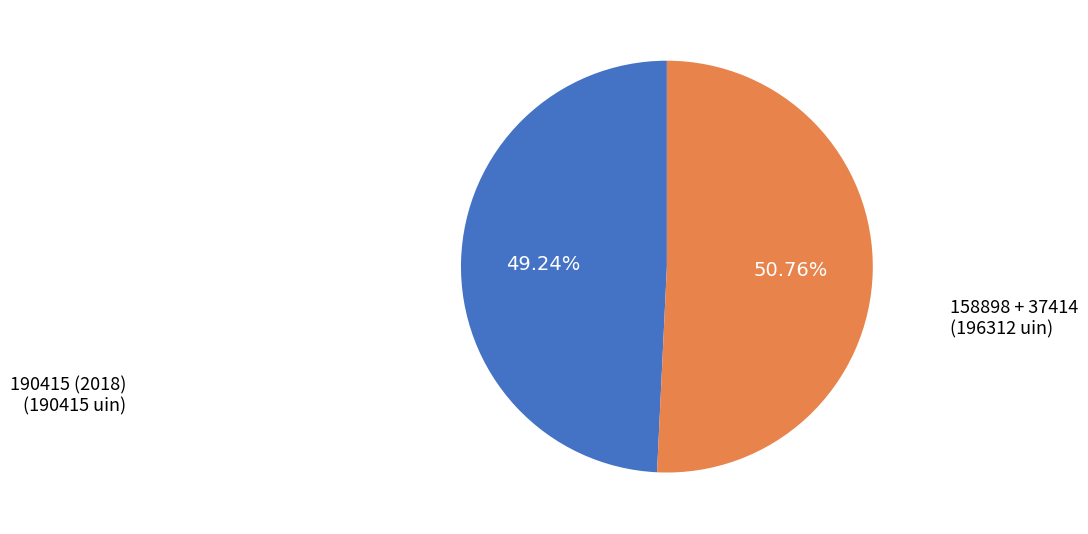

Does any single category account for the majority?

Yes